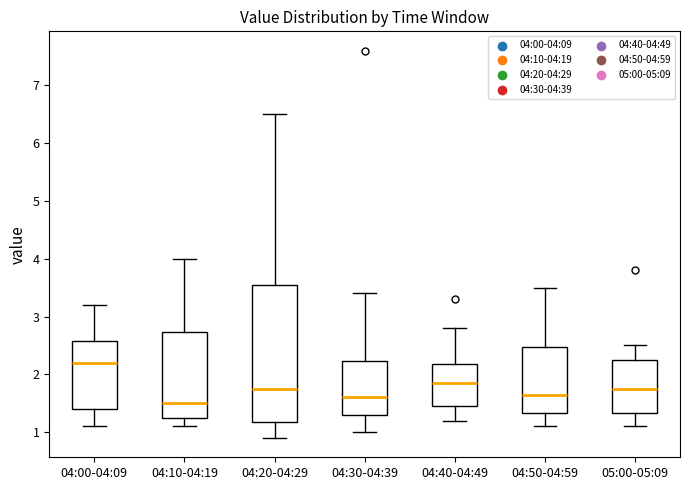

Which box has the highest median line?

04:00-04:09